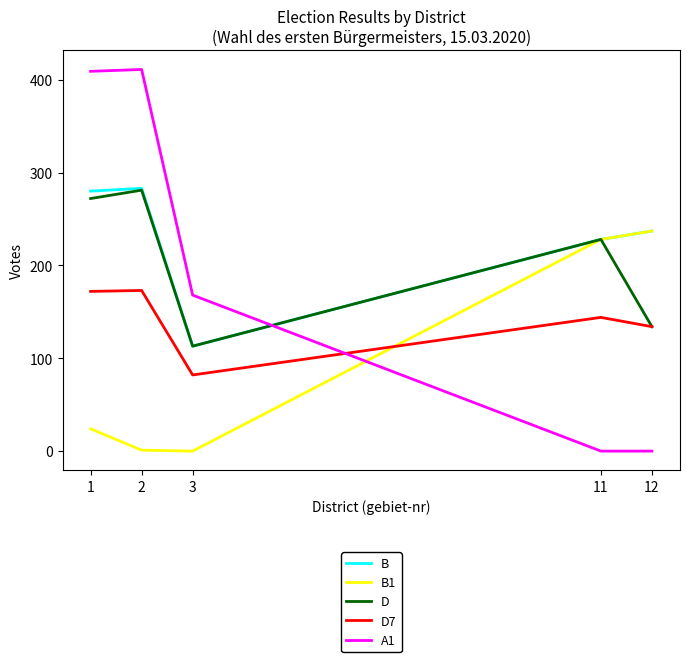

Which series has the largest total across all categories?

B